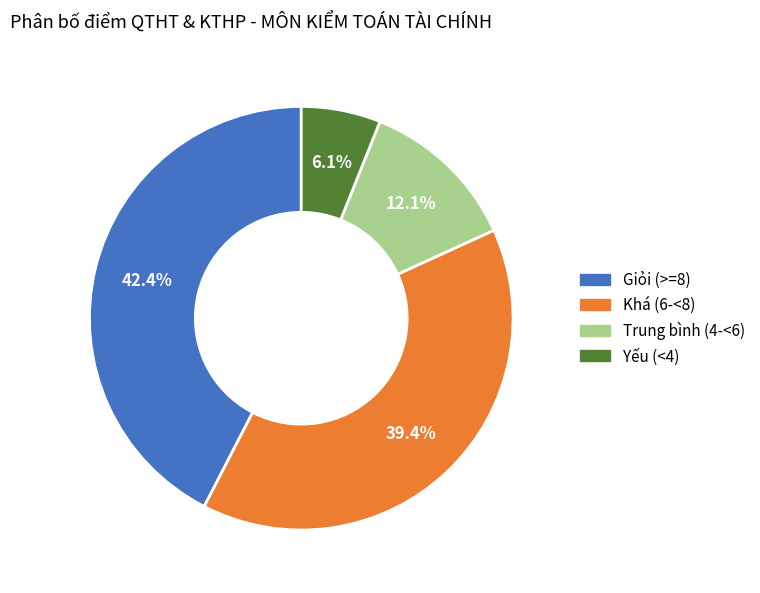

Is there a majority slice in this chart?

No